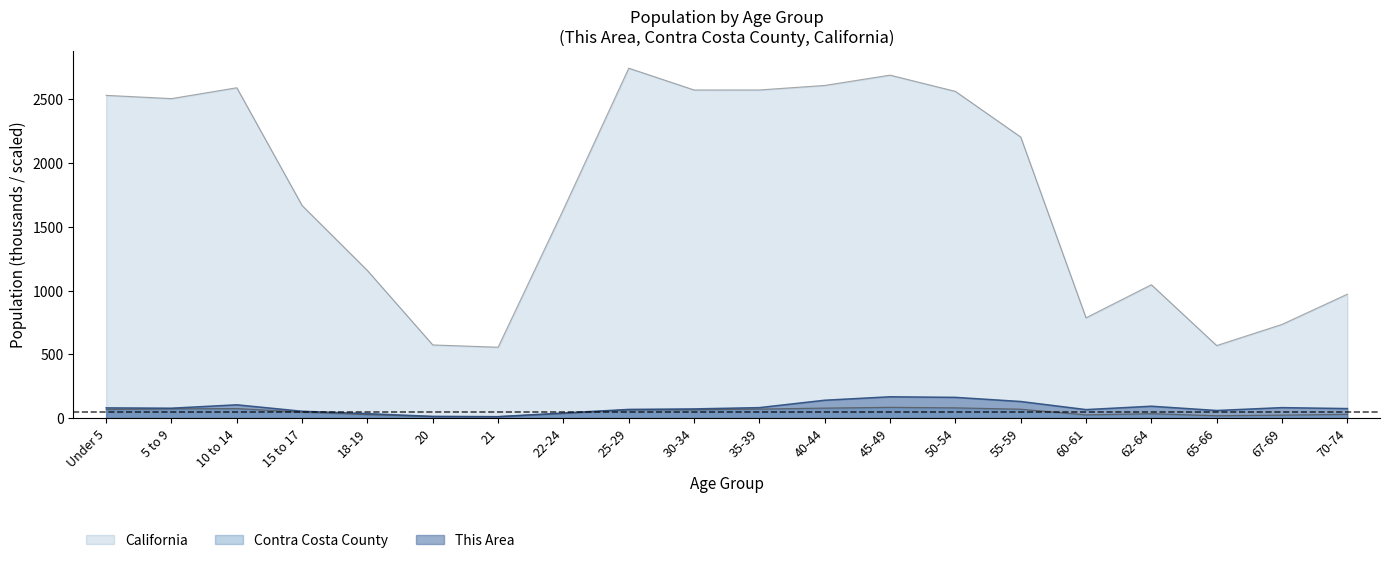

How many lines are shown in the chart?

3